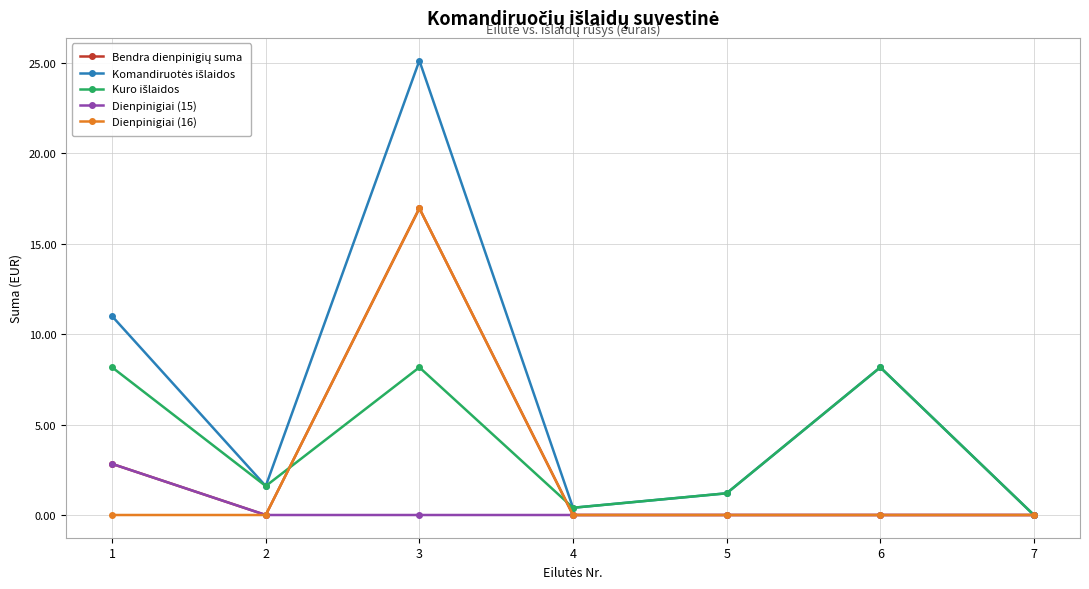

Which category has the highest value across all series?

3